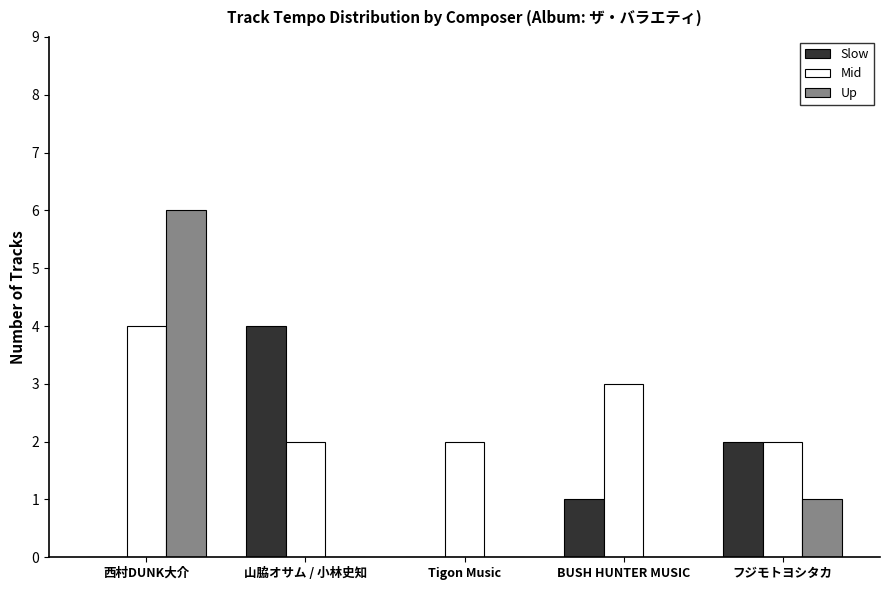

What is the approximate value of Mid at 西村DUNK大介?

4